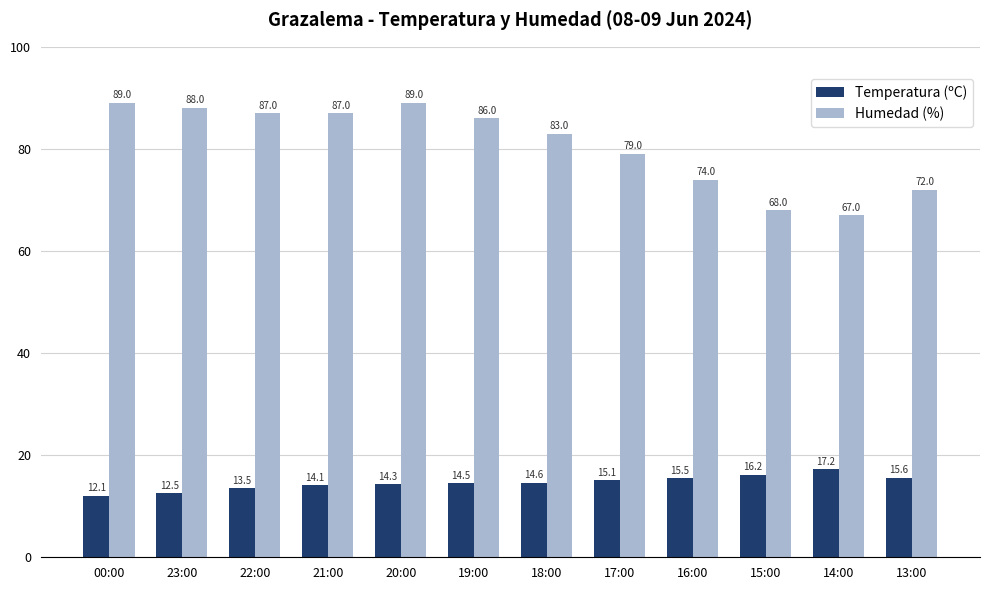

Rank the series by their average value, from lowest to highest.

Temperatura (ºC), Humedad (%)